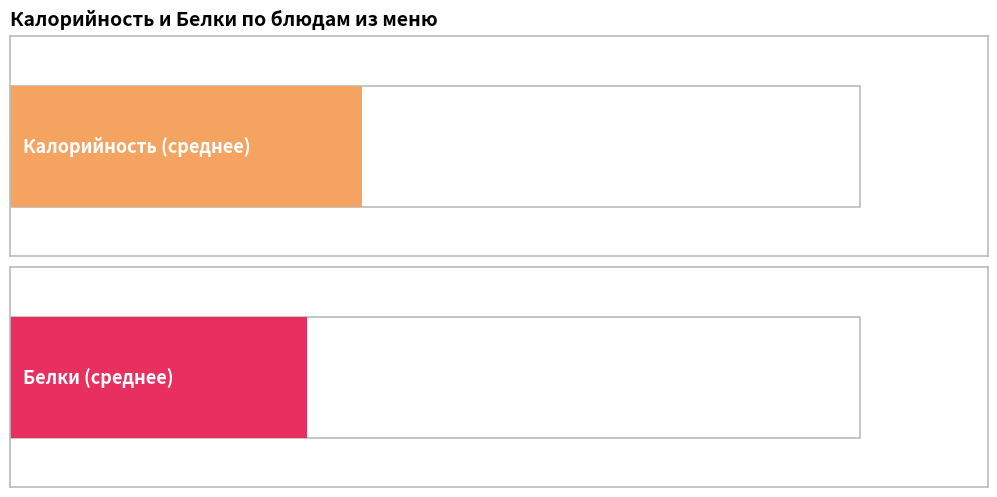

Which series has the largest total across all categories?

Калорийность